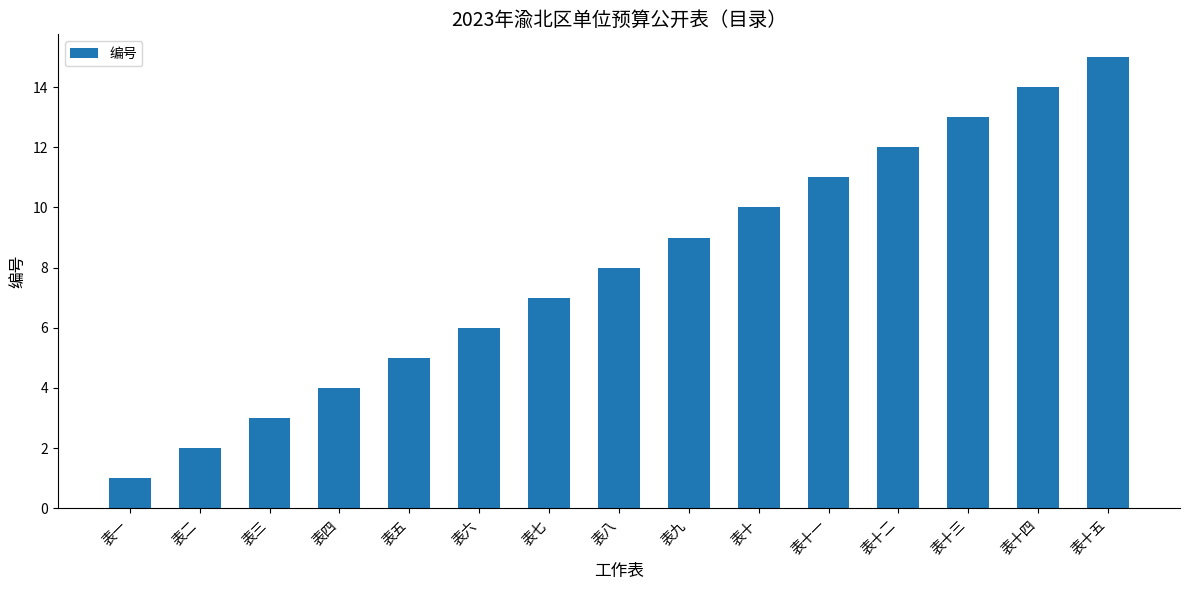

What is the value of the 5th bar from the left?

5